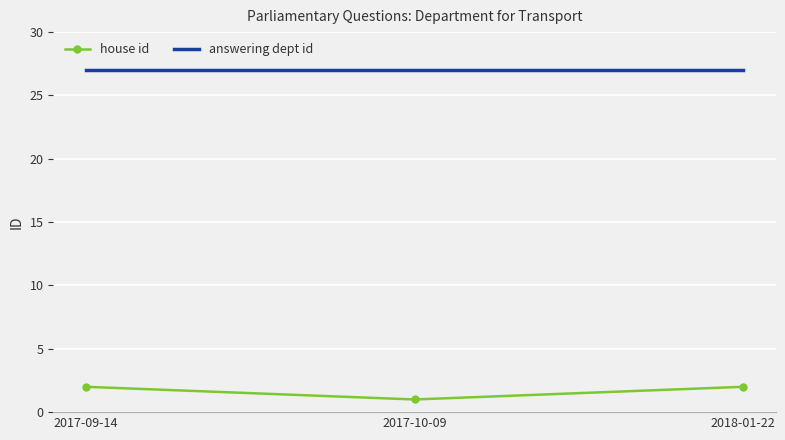

What are all the series names shown in the legend?

house id, answering dept id